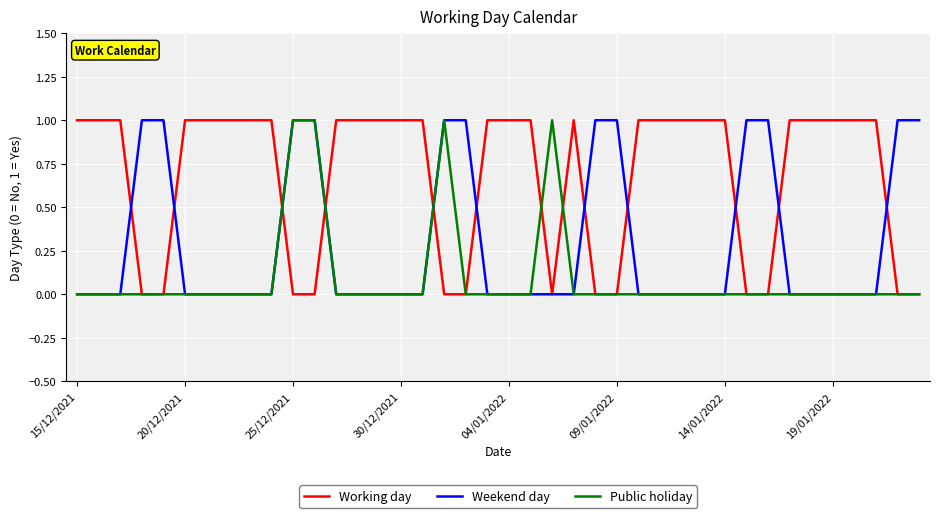

List the series in order of their overall mean, highest first.

Working day, Weekend day, Public holiday